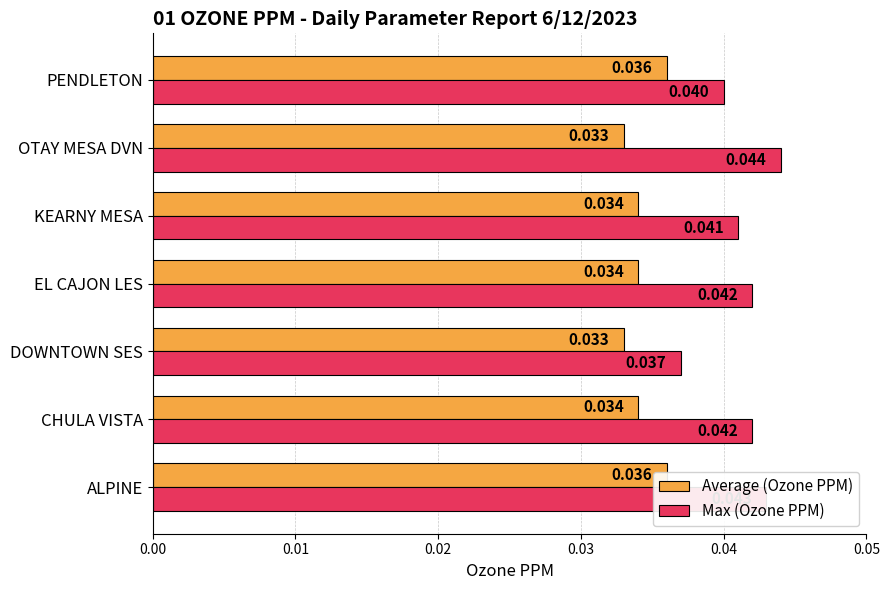

What are all the series names shown in the legend?

Average (Ozone PPM), Max (Ozone PPM)